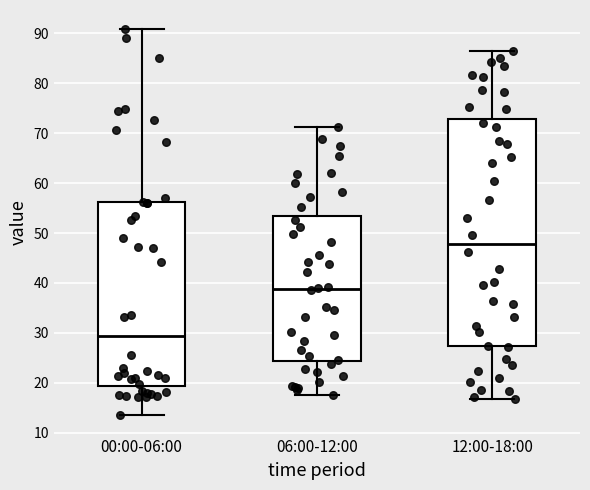

Reading left to right, read every box against the y-axis: the position of its median line, the range the box covers, and the ends of its whiskers. The values are not printed on the chart, so give them approximately, as read against the axis.

00:00-06:00: median 29, box 19 to 56, whiskers 14 to 91
06:00-12:00: median 39, box 24 to 53, whiskers 18 to 71
12:00-18:00: median 48, box 27 to 73, whiskers 17 to 86